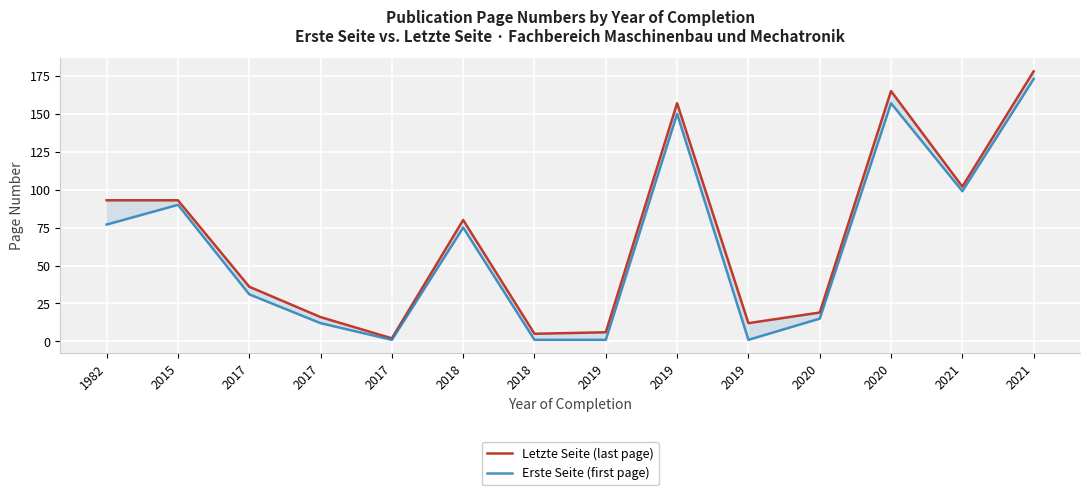

Reading right to left, extract all data points from this chart.

Letzte Seite: 178	102	165	19	12	157	6	5	80	2	16	36	93	93
Erste Seite: 173	99	157	15	1	150	1	1	75	1	12	31	90	77